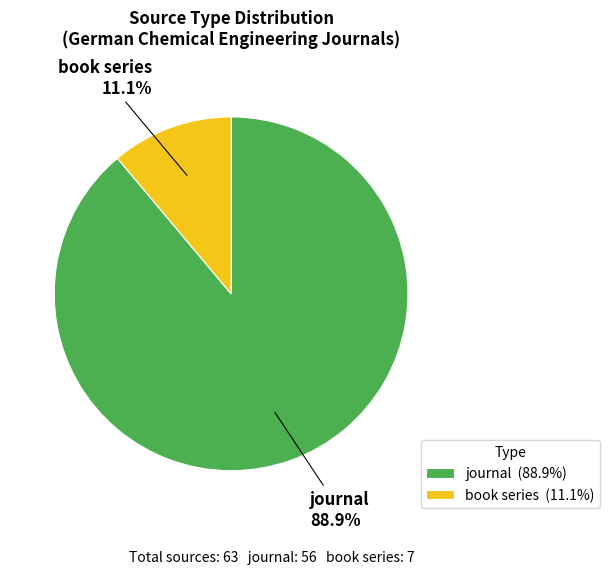

Does book series account for over 50% of the chart?

No